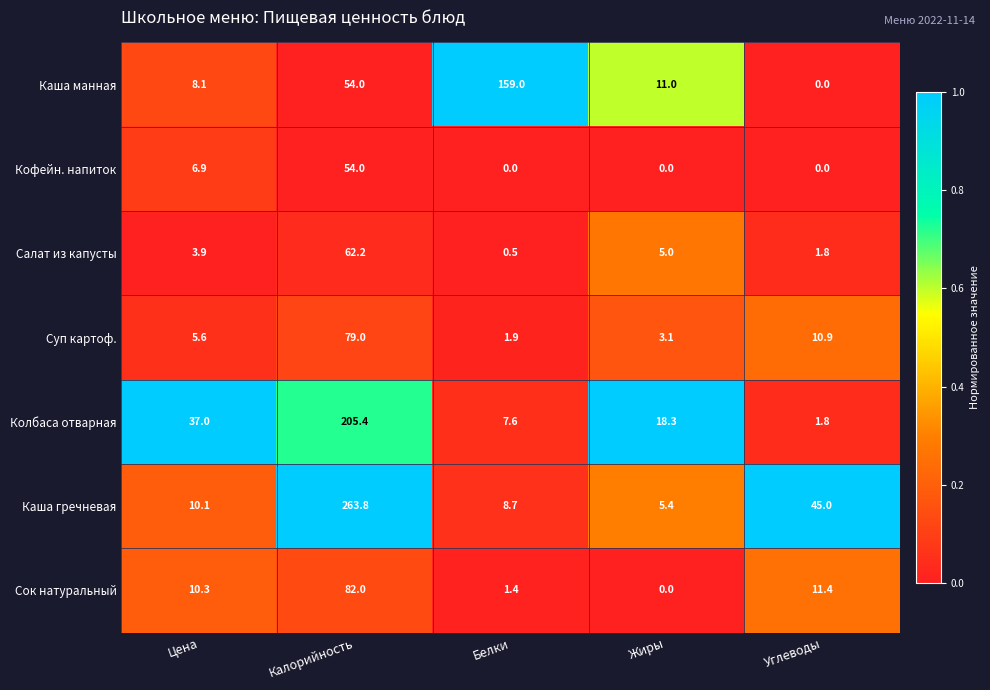

Which series has the largest range (max minus min)?

Каша гречневая